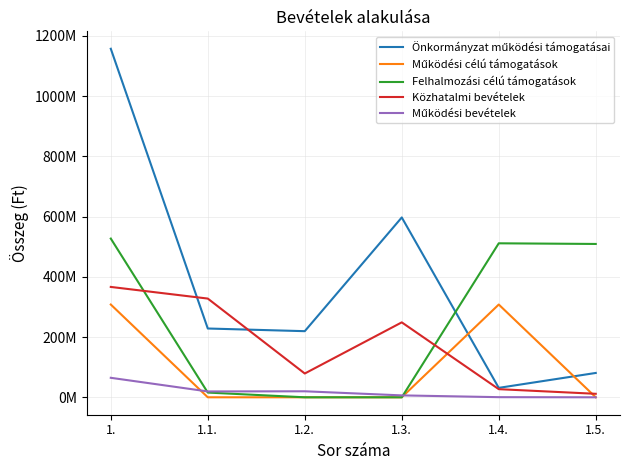

Which category has the highest value across all series?

1.